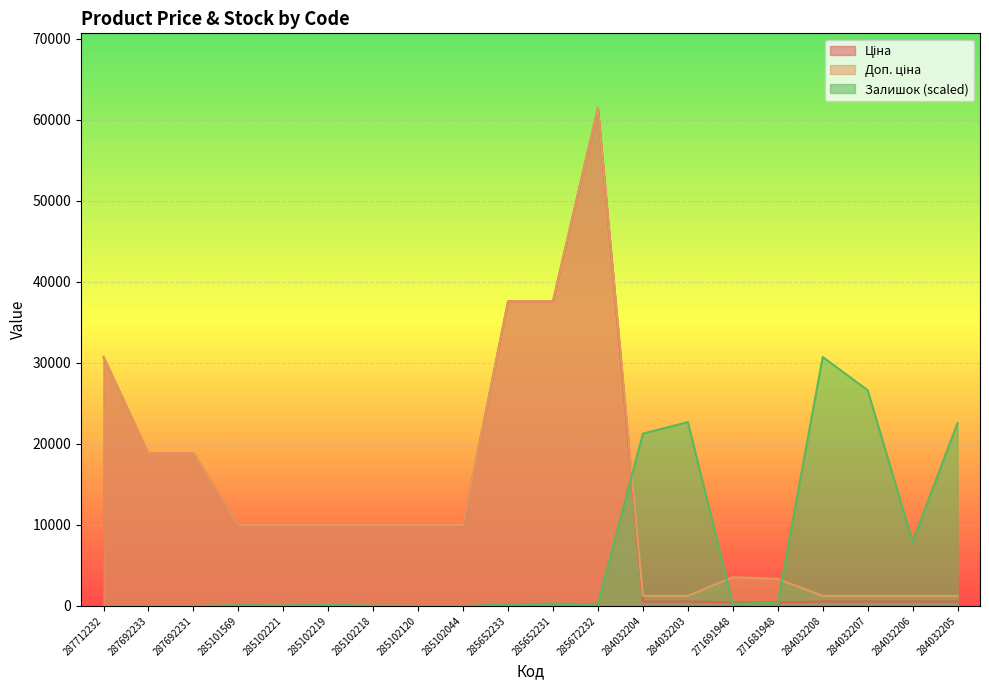

What value does the Доп. ціна series have at 287692231?

18796.8